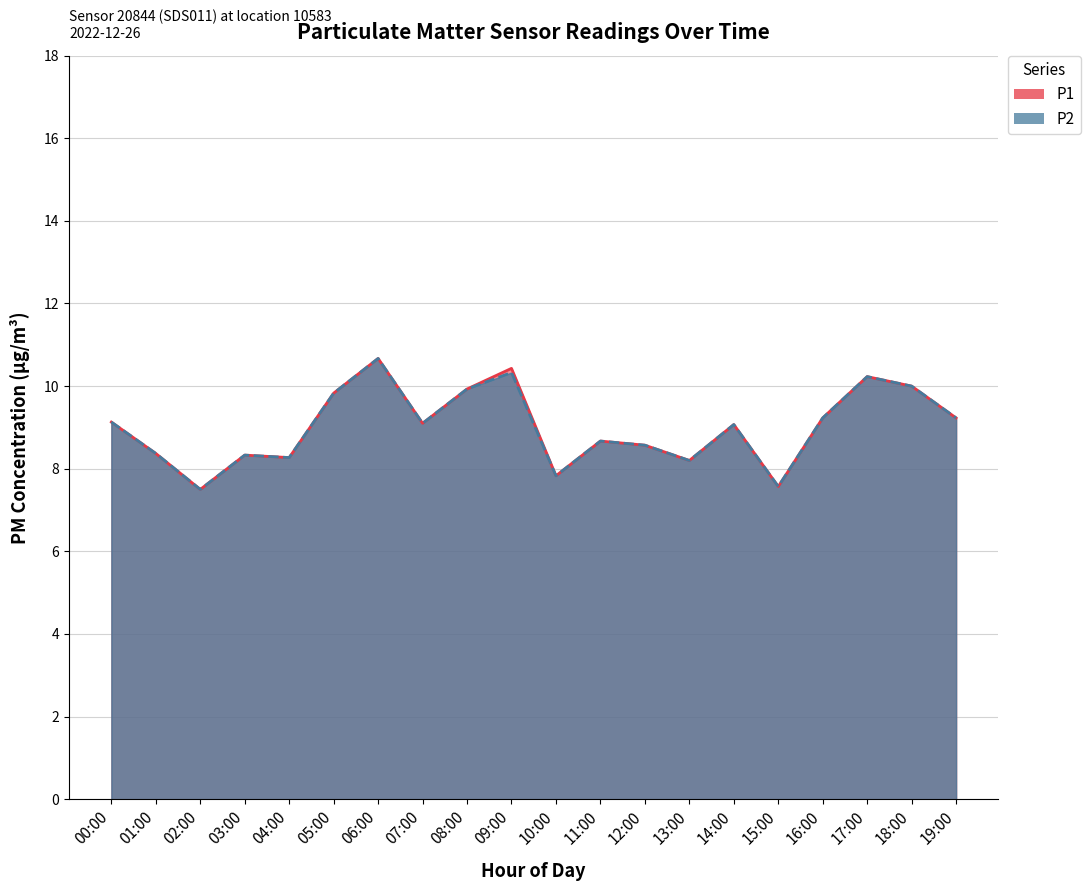

What is the sum of all P1 values?

180.2